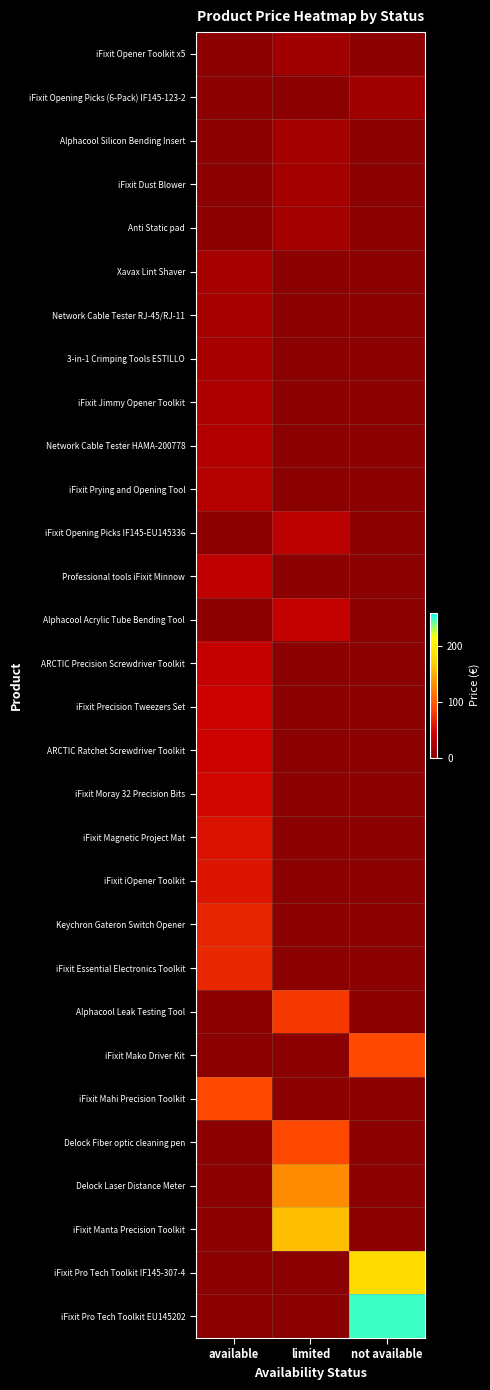

How many series are shown in this chart?

30